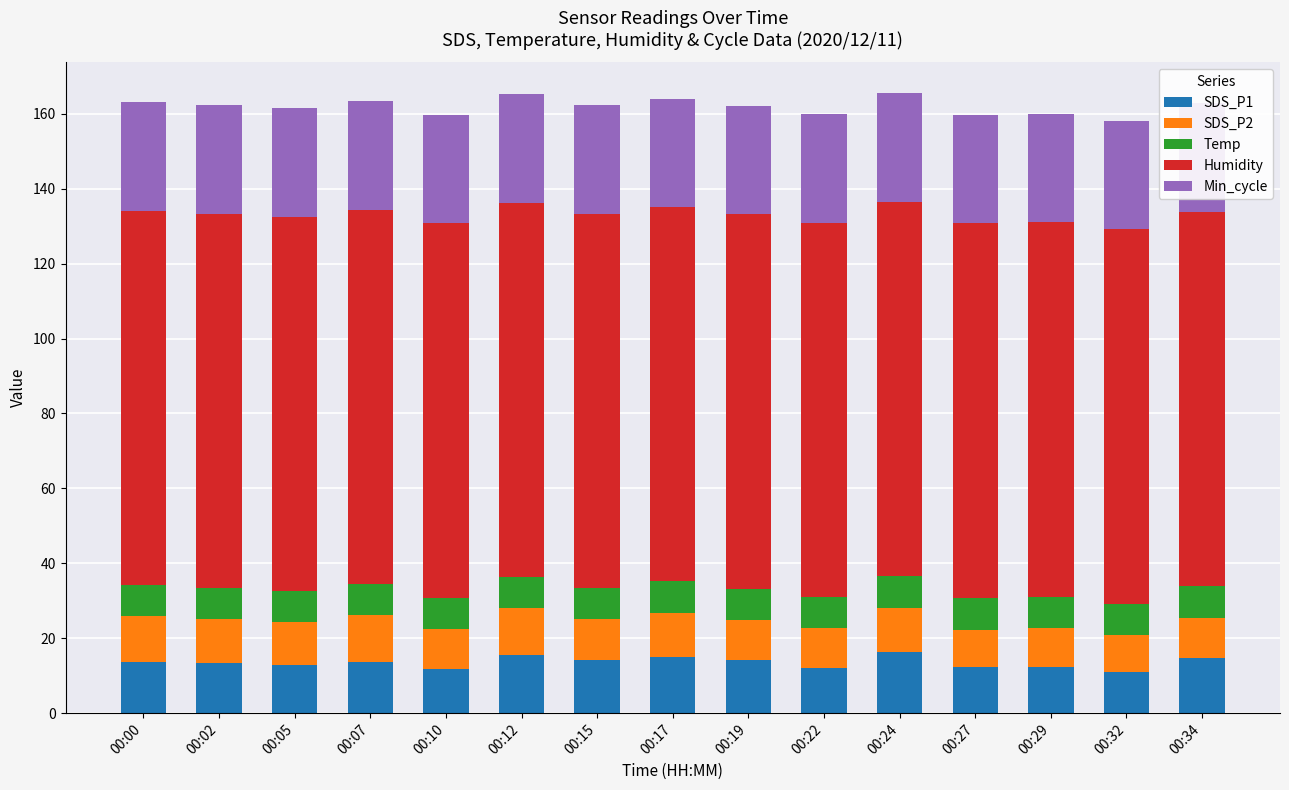

Reading left to right, transcribe all the data shown in this chart.

SDS_P1: 00:00=13.7	00:02=13.4	00:05=12.8	00:07=13.8	00:10=11.9	00:12=15.6	00:15=14.1	00:17=15.1	00:19=14.3	00:22=12.1	00:24=16.4	00:27=12.3	00:29=12.4	00:32=11.0	00:34=14.7
SDS_P2: 00:00=12.3	00:02=11.6	00:05=11.4	00:07=12.4	00:10=10.6	00:12=12.4	00:15=11.0	00:17=11.7	00:19=10.5	00:22=10.6	00:24=11.8	00:27=10.0	00:29=10.2	00:32=9.8	00:34=10.8
Temp: 00:00=8.3	00:02=8.4	00:05=8.4	00:07=8.3	00:10=8.3	00:12=8.3	00:15=8.3	00:17=8.4	00:19=8.4	00:22=8.4	00:24=8.4	00:27=8.5	00:29=8.5	00:32=8.4	00:34=8.5
Humidity: 00:00=99.9	00:02=99.9	00:05=99.9	00:07=99.9	00:10=99.9	00:12=99.9	00:15=99.9	00:17=99.9	00:19=99.9	00:22=99.9	00:24=99.9	00:27=99.9	00:29=99.9	00:32=99.9	00:34=99.9
Min_cycle: 00:00=29.0	00:02=29.0	00:05=29.0	00:07=29.0	00:10=29.0	00:12=29.0	00:15=29.0	00:17=29.0	00:19=29.0	00:22=29.0	00:24=29.0	00:27=29.0	00:29=29.0	00:32=29.0	00:34=29.0